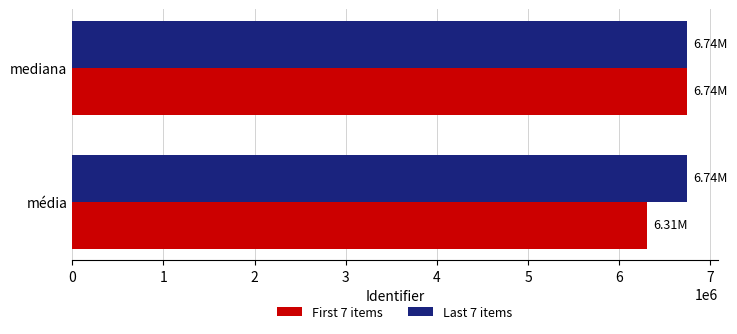

At which label is First 7 items closest to 6525032?

média